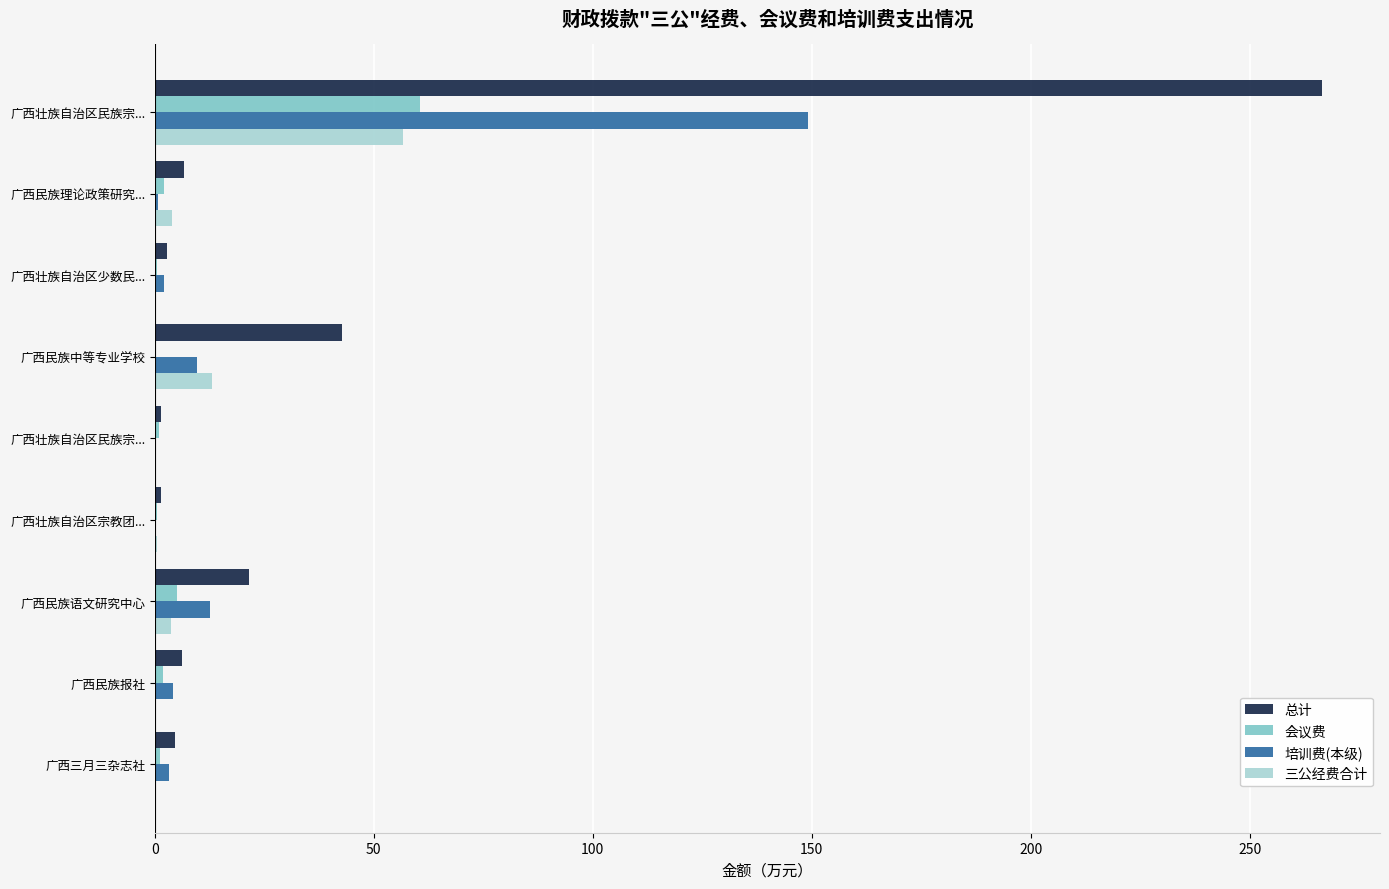

How many values in the 总计 series exceed 6?

5